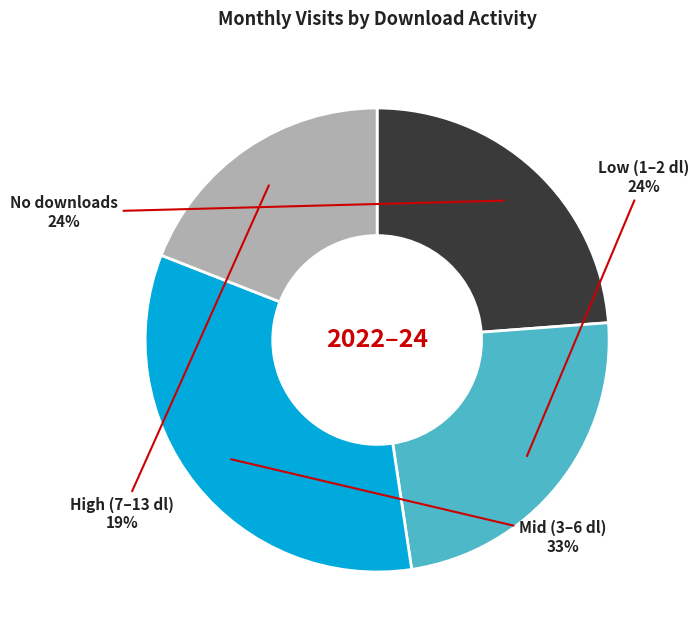

Count the number of slices in the pie.

4